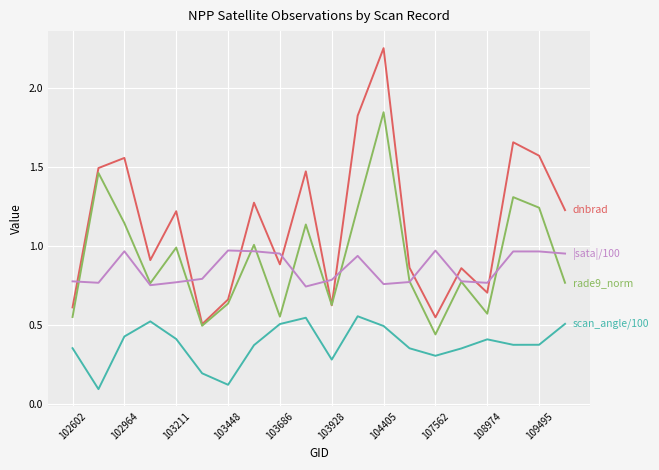

Which category has the highest value across all series?

104405